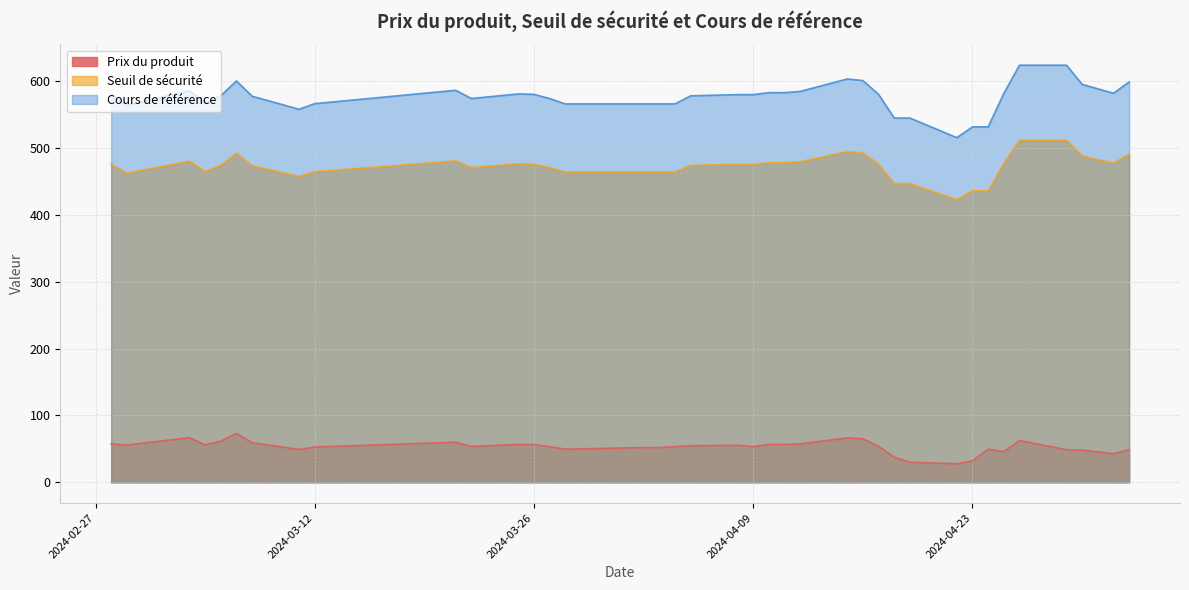

What is the sum of all Prix du produit values?

2065.8